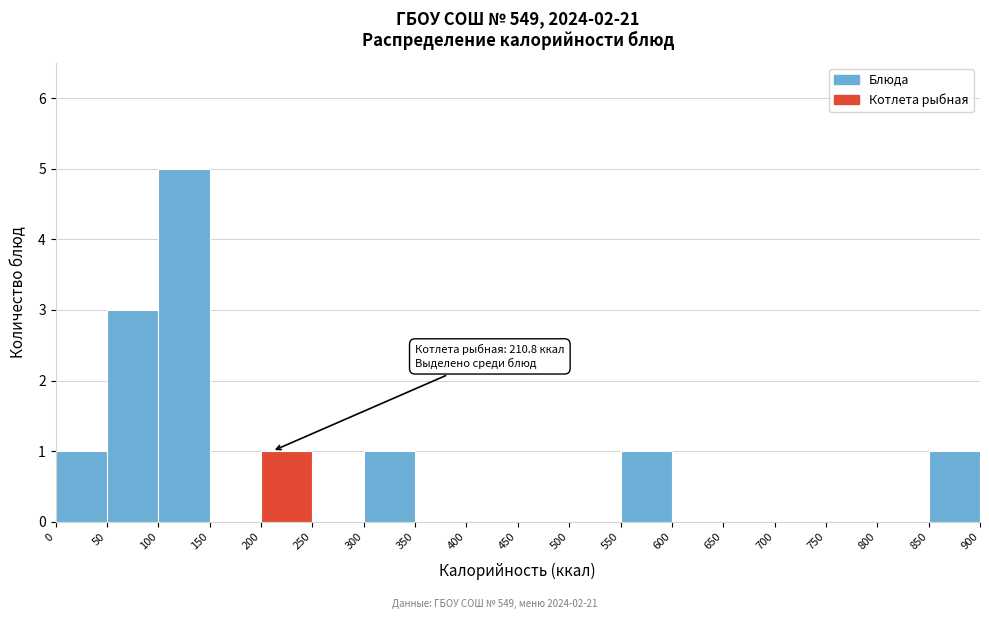

Which range on the x-axis has the tallest bar?

100 to 150